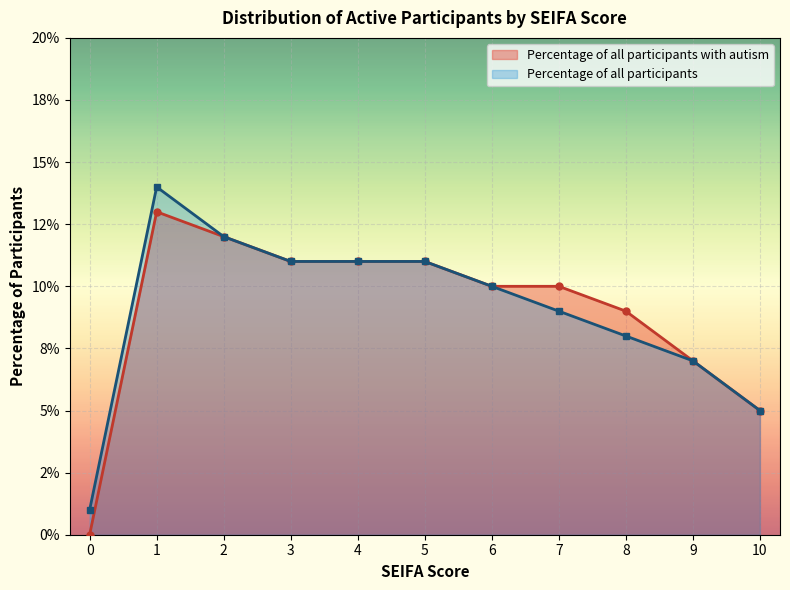

What are all the series names shown in the legend?

Percentage of all participants with autism, Percentage of all participants